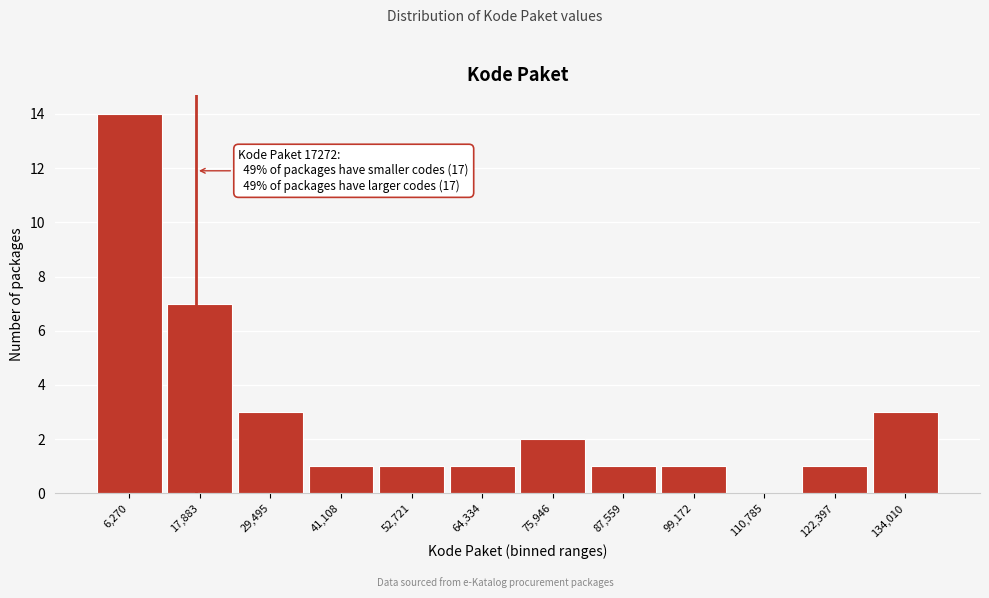

Which range on the x-axis has the tallest bar?

0 to 12000